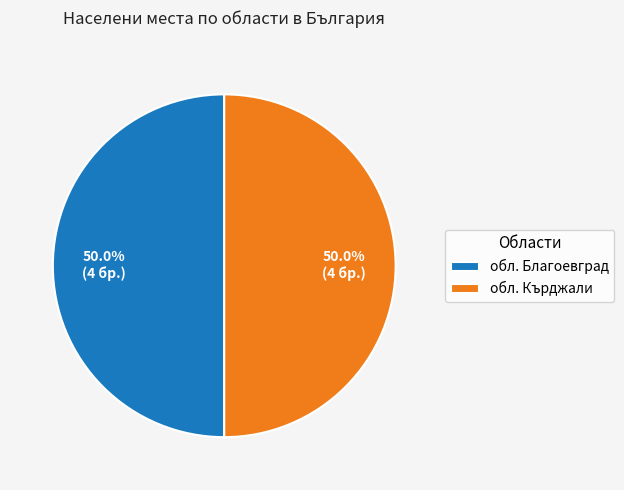

How many slices are in this pie chart?

2